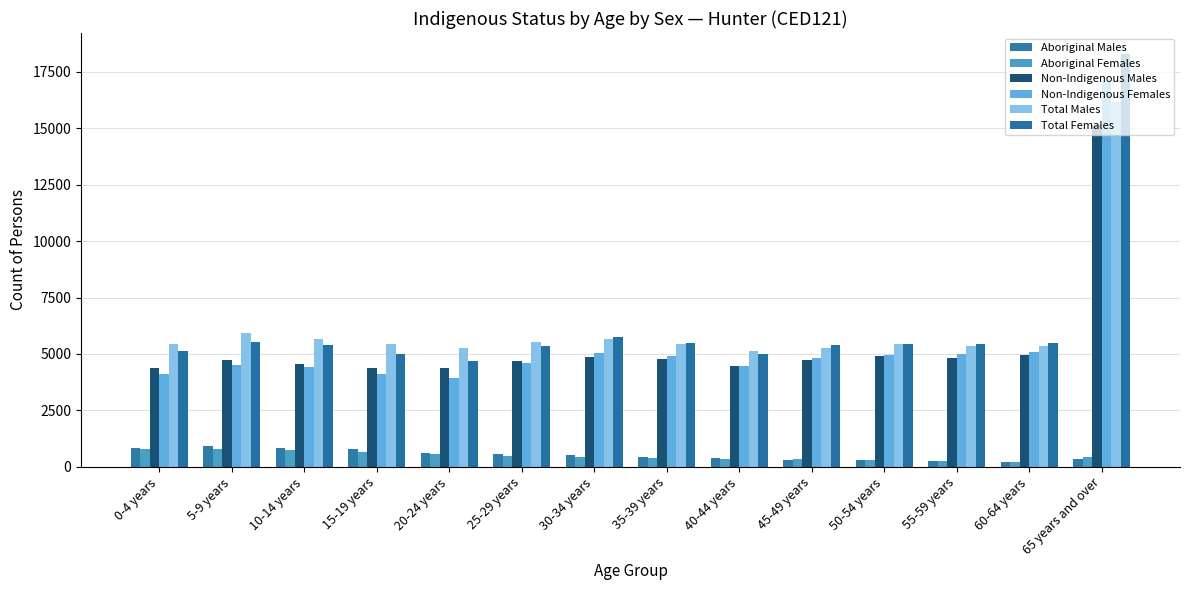

What is the difference between the highest and lowest values at 50-54 years?

5152